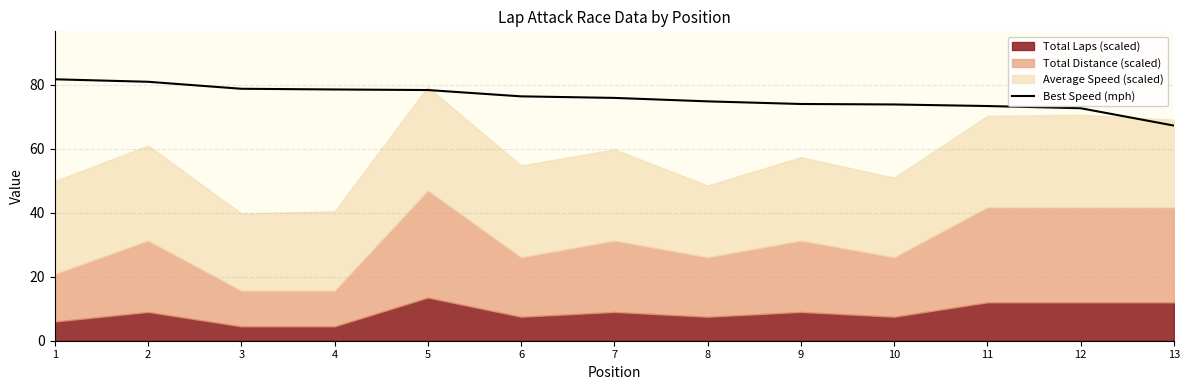

Where is the data nearest to the value 74?

9